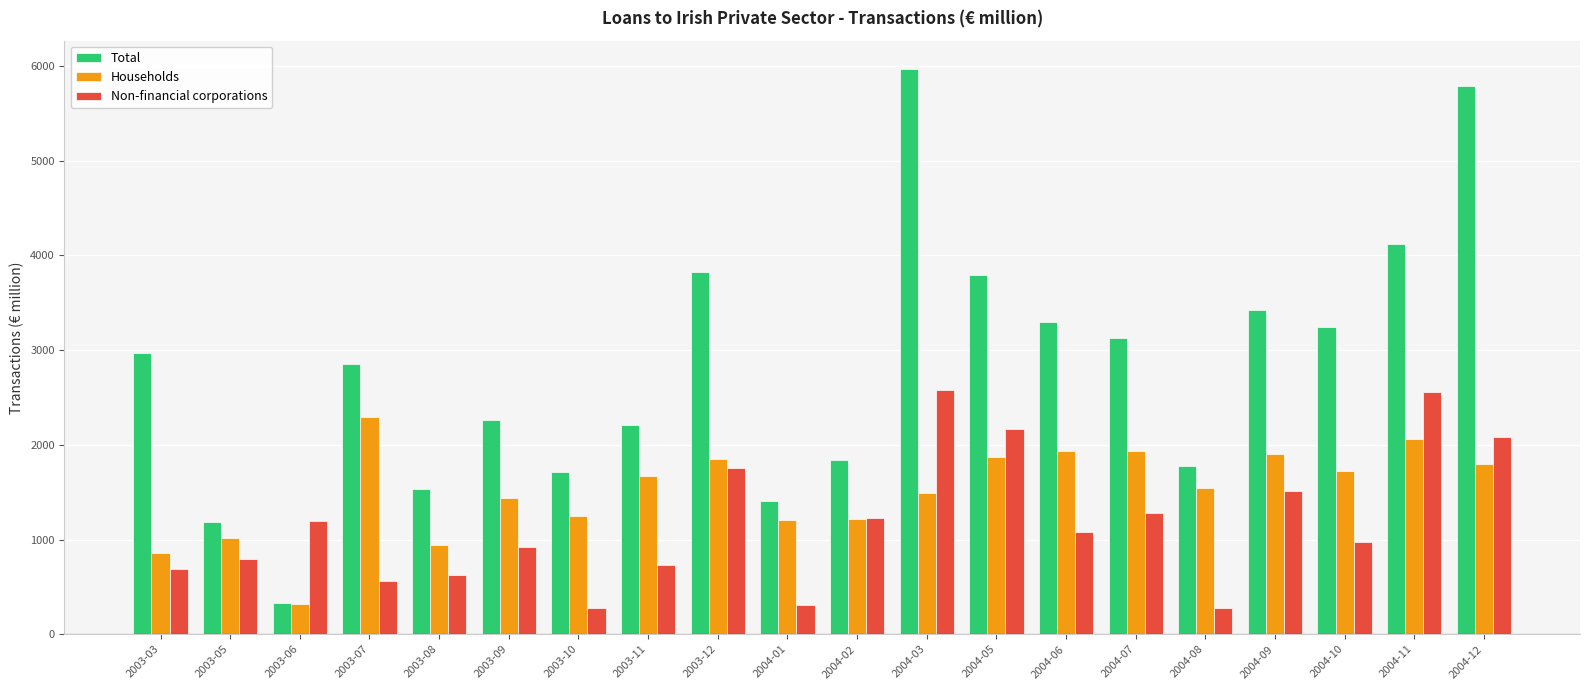

What is the greatest value displayed?

5968